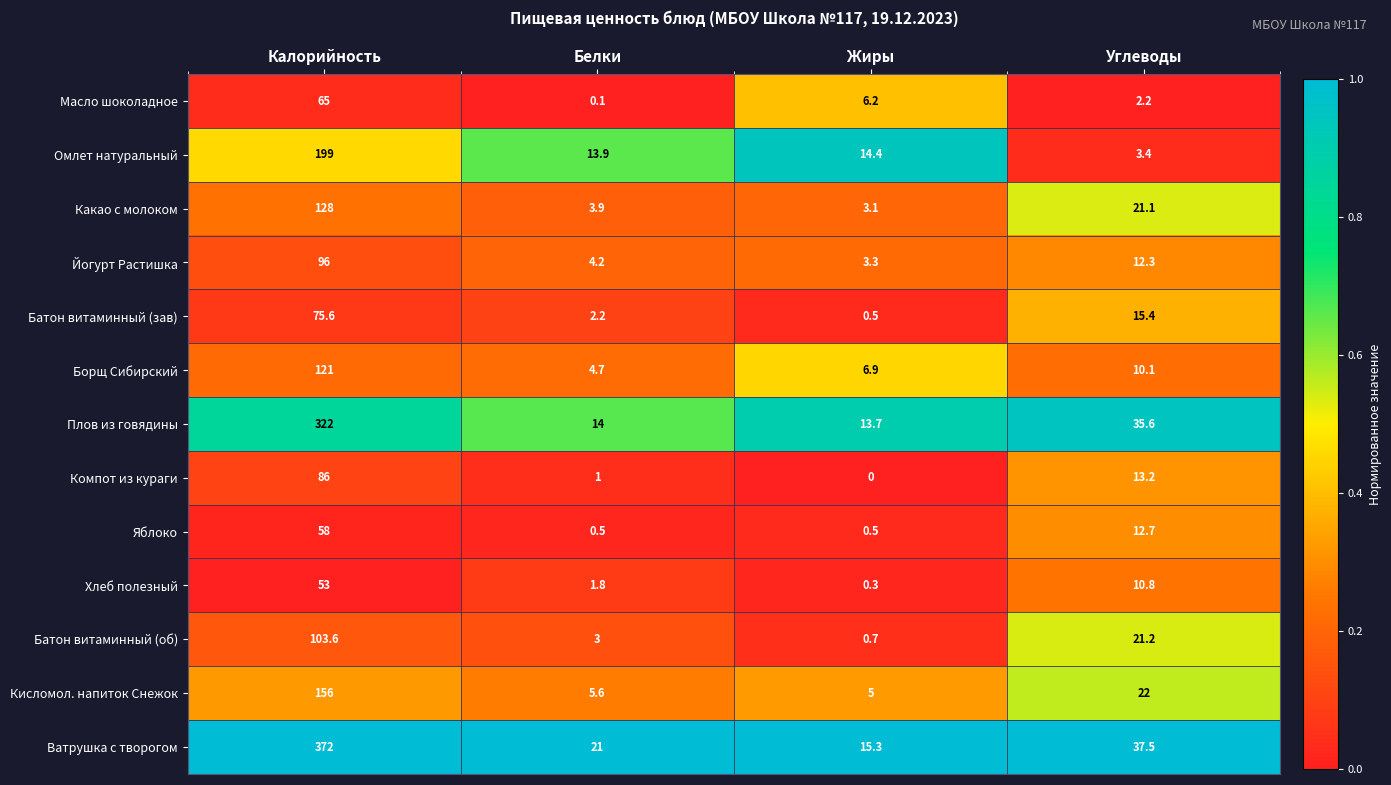

Is it true that Масло шоколадное equals 15.9 at Калорийность?

False